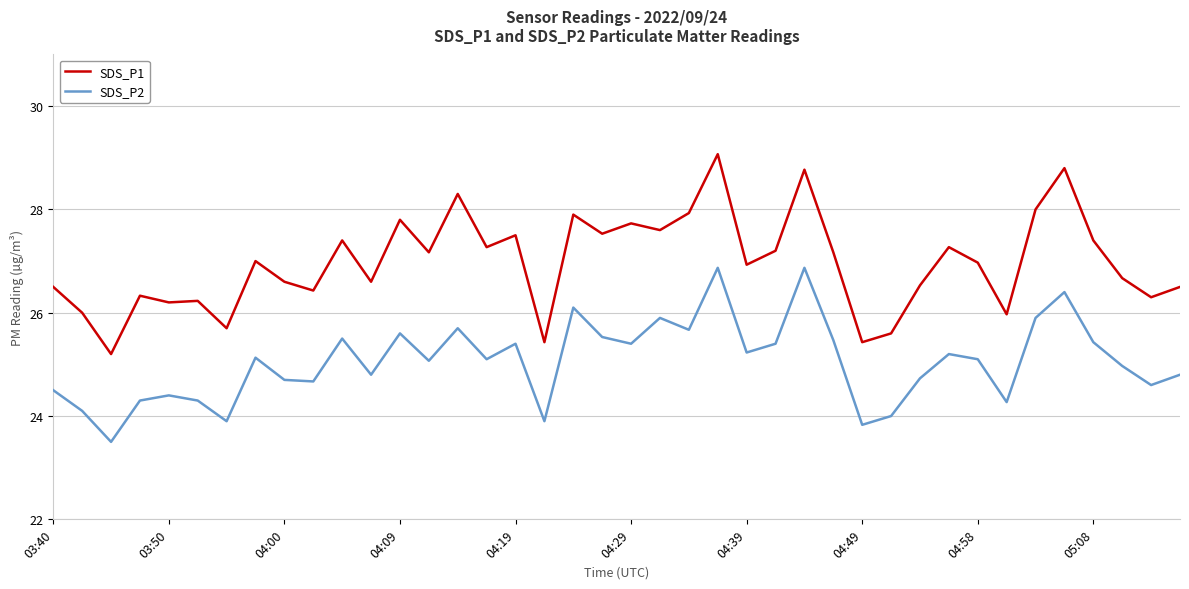

What is the sum of all SDS_P1 values?

1078.9